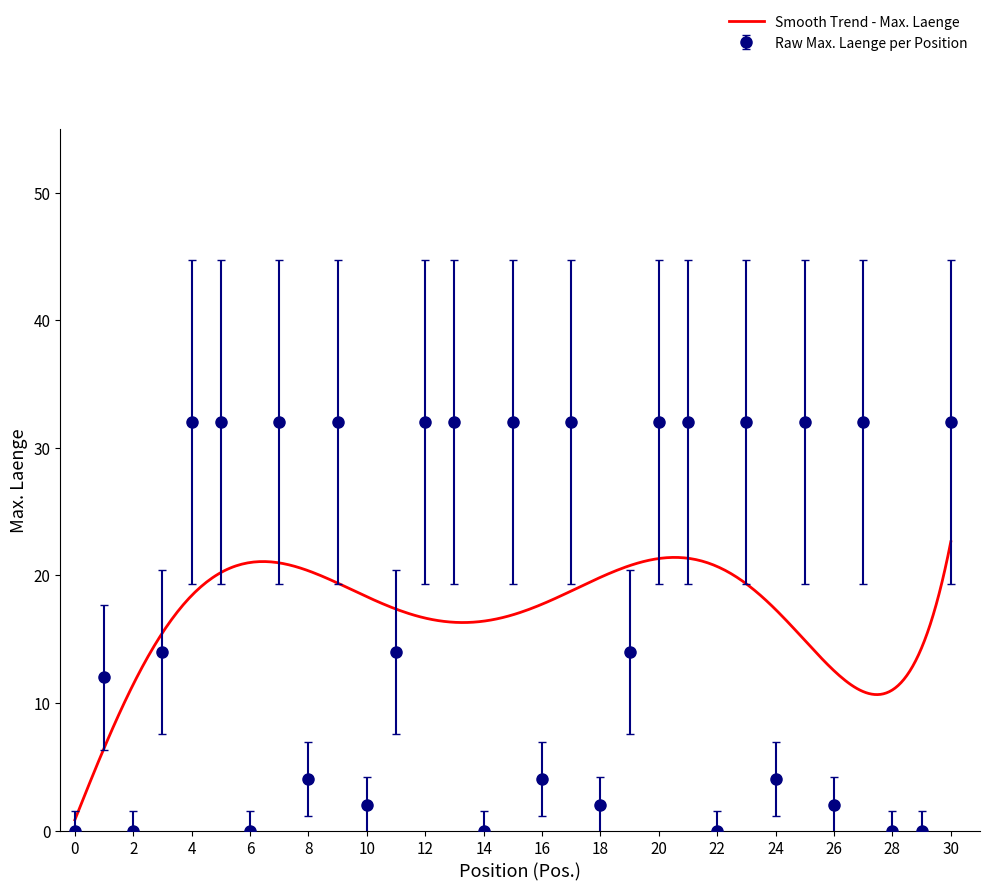

What is the difference between the second highest and minimum values?

32